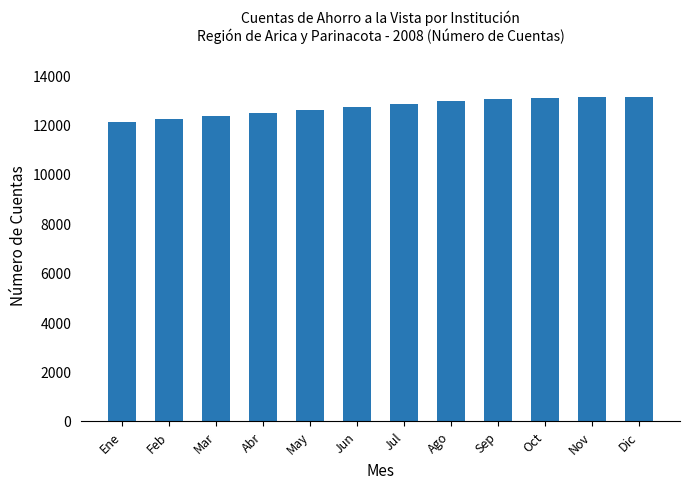

Is it true that the value at Abr is 12483?

True